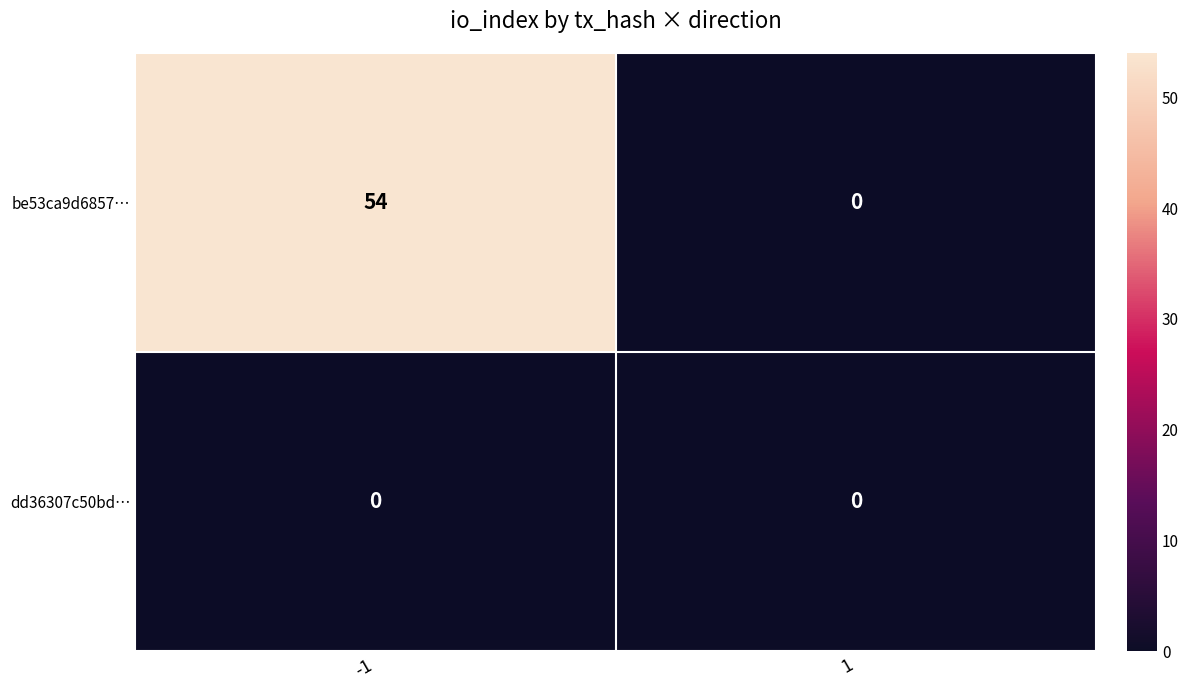

What is the average value of the be53ca9d6857… series?

27